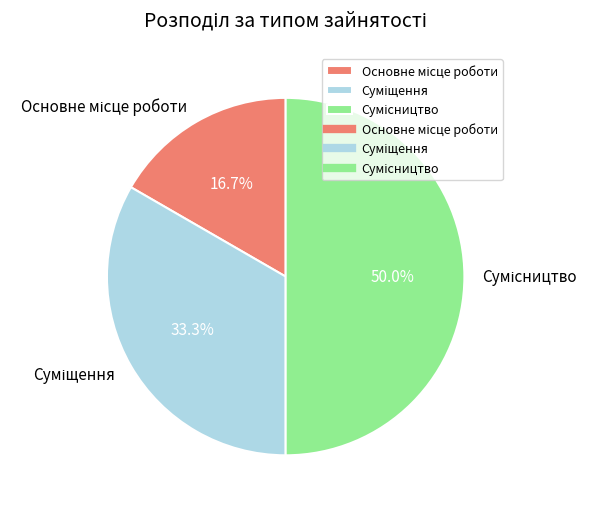

What is the change in value from Основне місце роботи to Суміщення?

+1